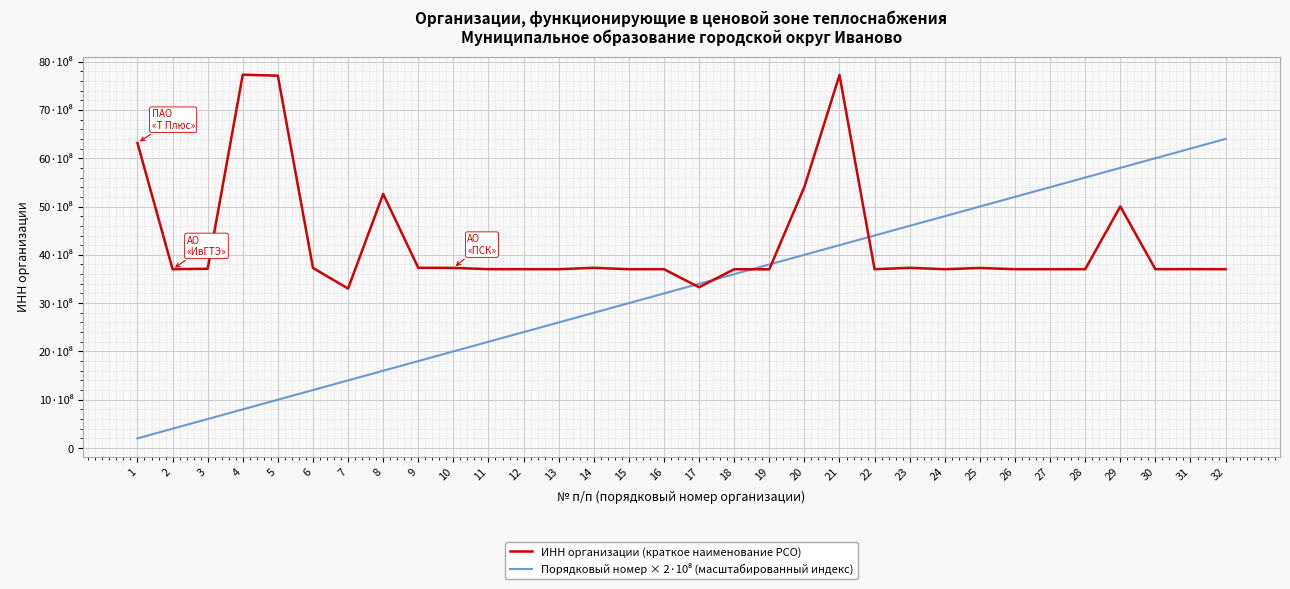

Between 5 and 32, which series saw the biggest shift?

Порядковый номер × 2·10⁸ (масштабированный индекс)